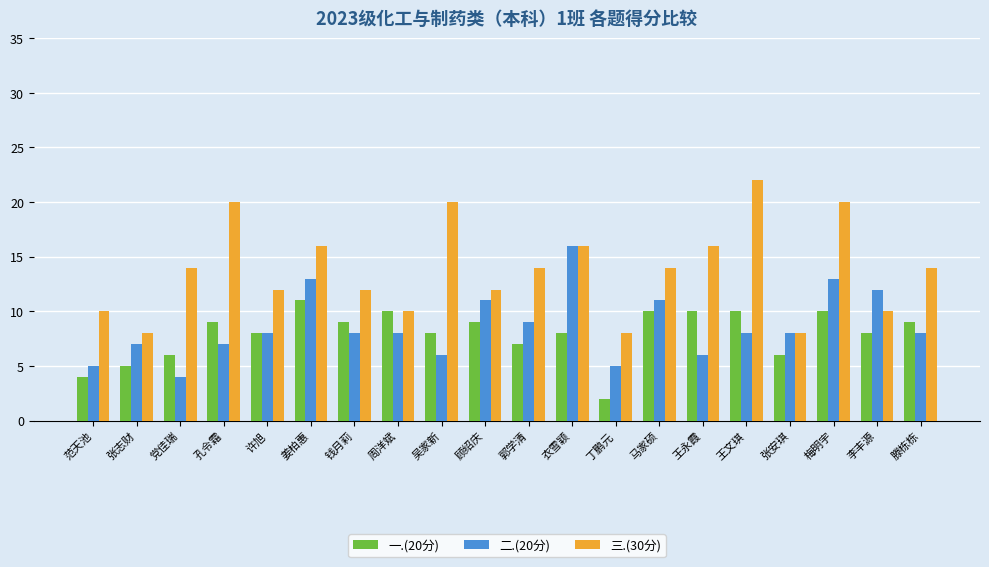

Rank the series at 党佳瑞 from lowest to highest value.

二.(20分), 一.(20分), 三.(30分)